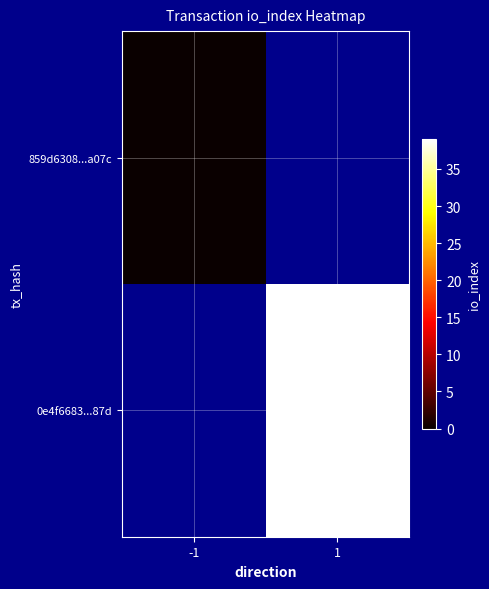

Rank the series by their average value, from lowest to highest.

859d6308...a07c, 0e4f6683...87d